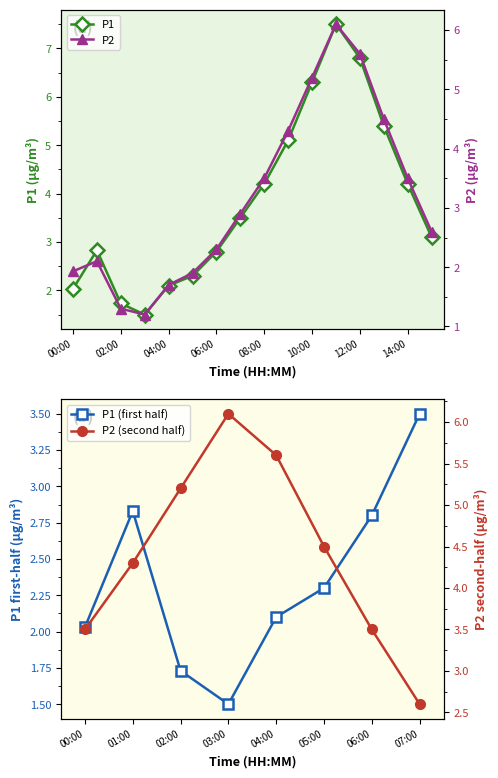

Where is the first local maximum for P2?

01:00